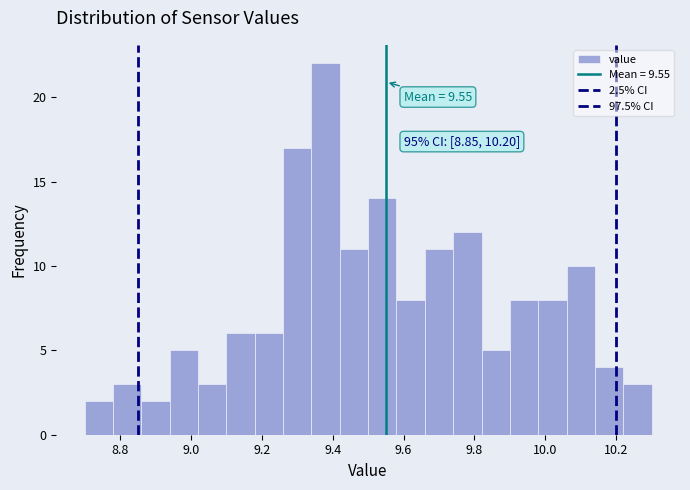

Over which range of the x-axis is the bar tallest?

9.34 to 9.42